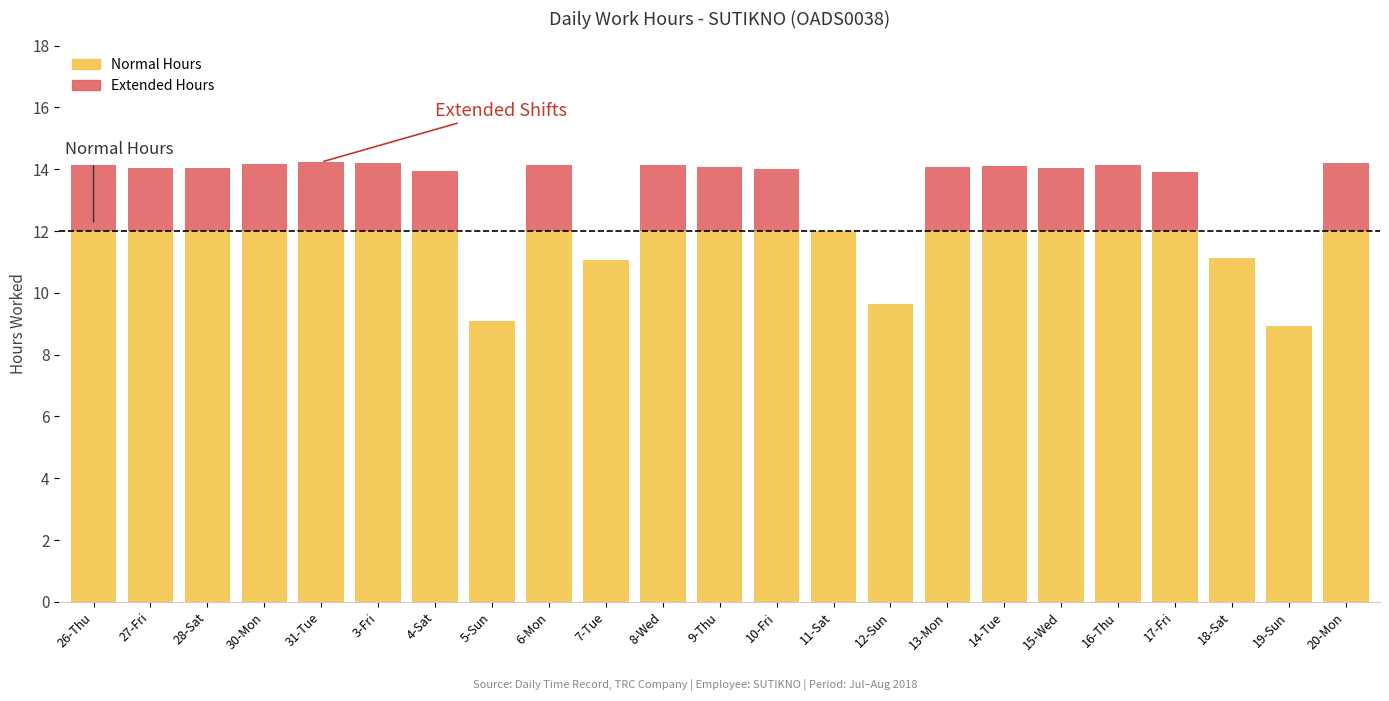

What is the sum of the Normal Hours values at 17-Fri and 20-Mon?

24.0